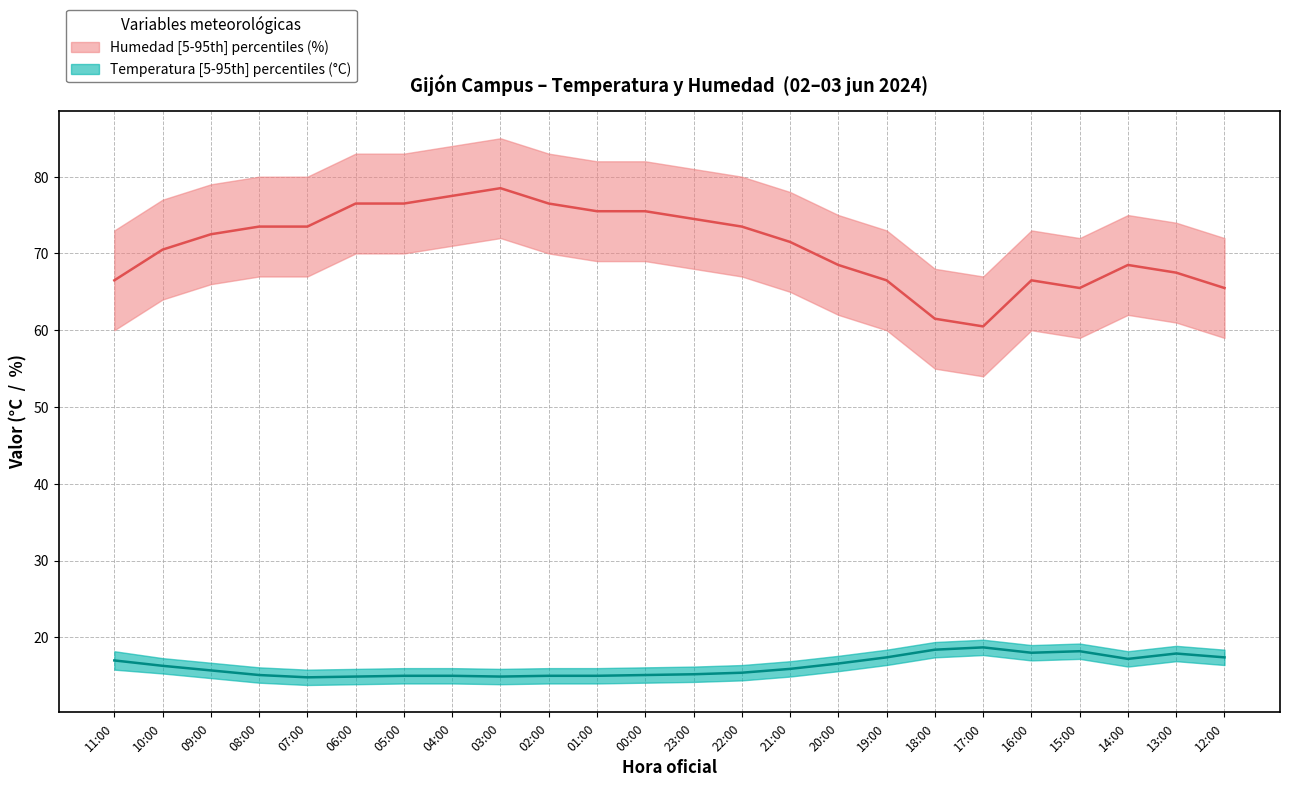

The value of Humedad_mid at 05:00 is 76.5. True or false?

True